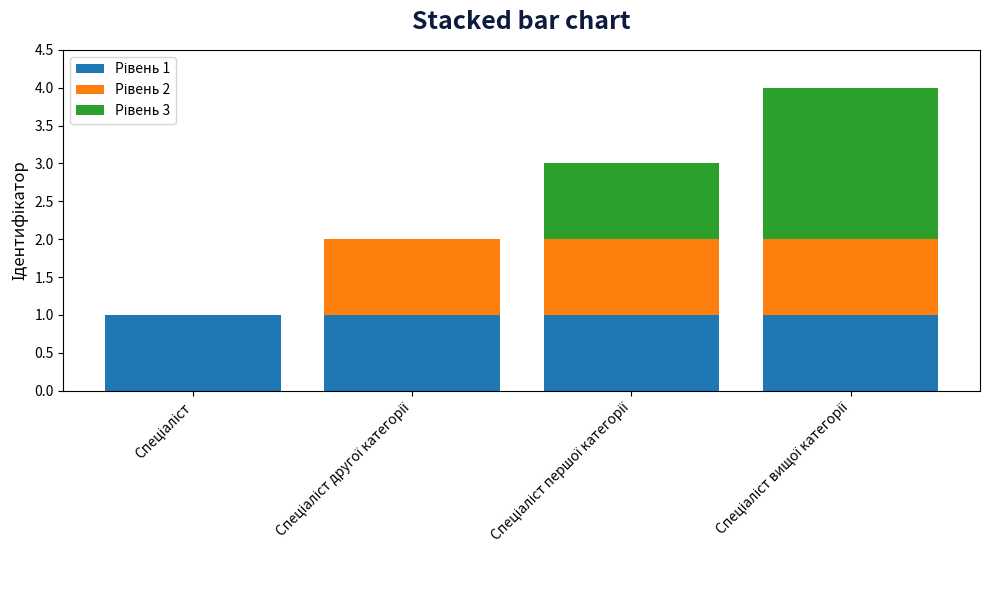

How many Рівень 2 values are between 1 and 2?

3